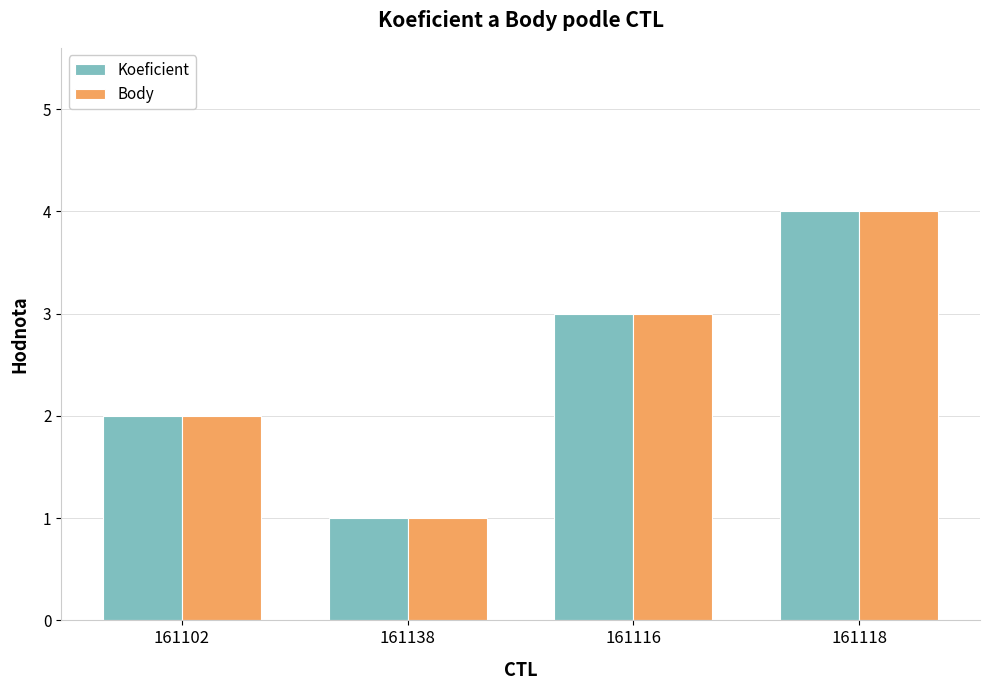

What is the difference between the maximum and minimum values in the Koeficient series?

3